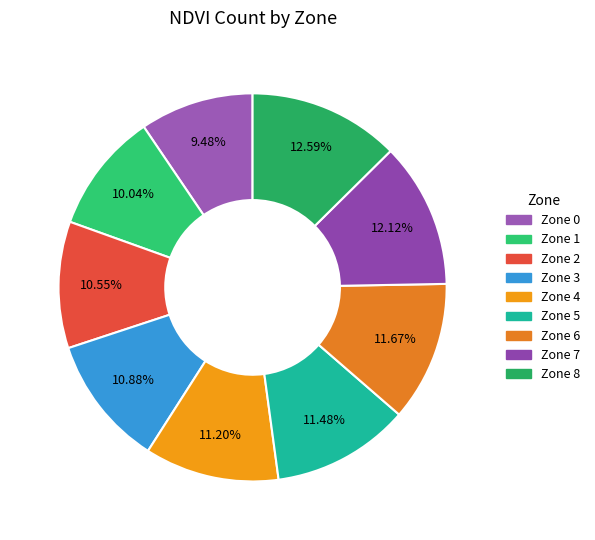

Which has a higher value, Zone 8 or Zone 3?

Zone 8